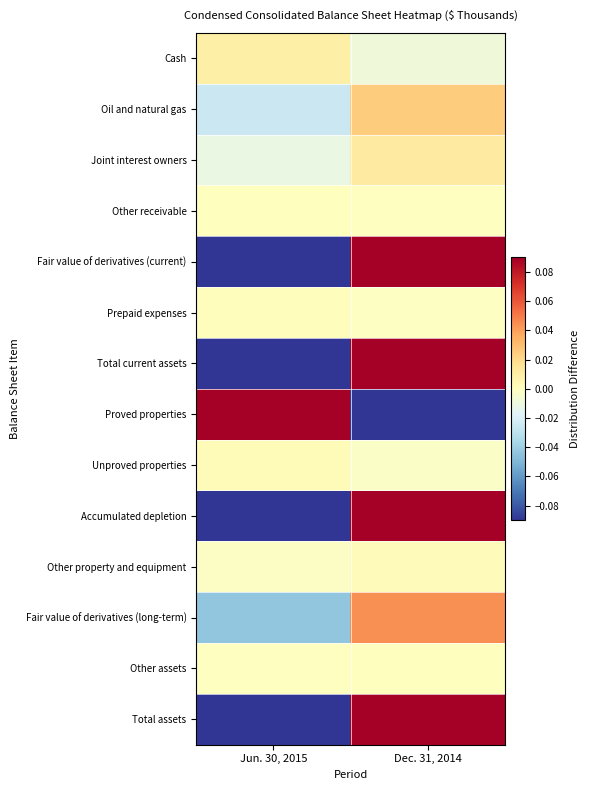

What is the minimum value shown in the chart?

-1.0